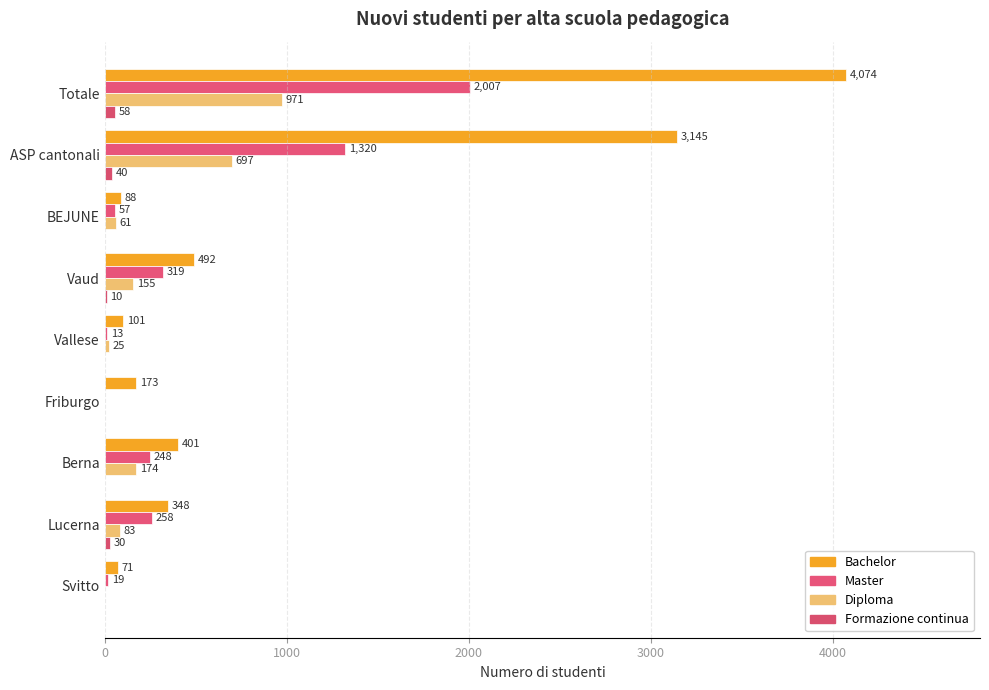

How many positive values does the Formazione continua series have?

4